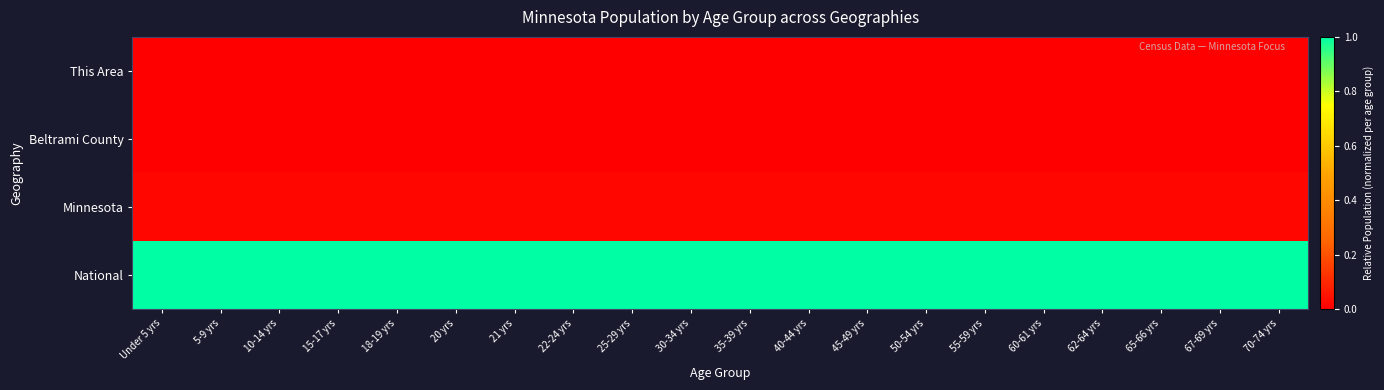

At which category is the sum across all series the highest?

50-54 yrs